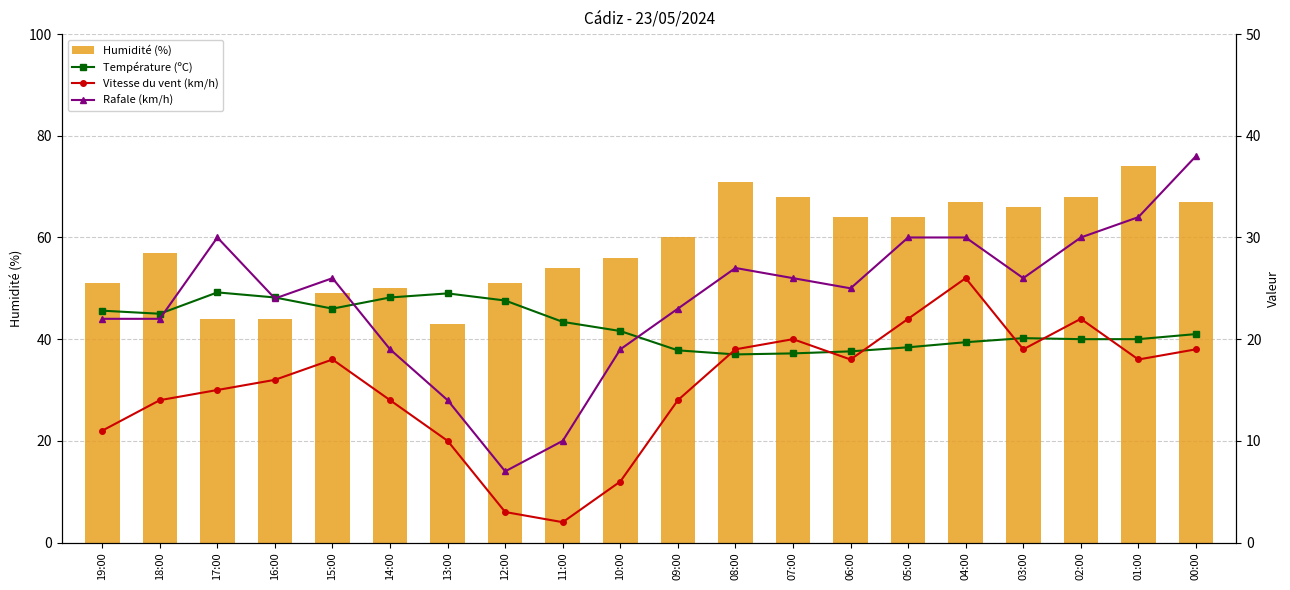

Between 14:00 and 13:00, which is larger?

14:00